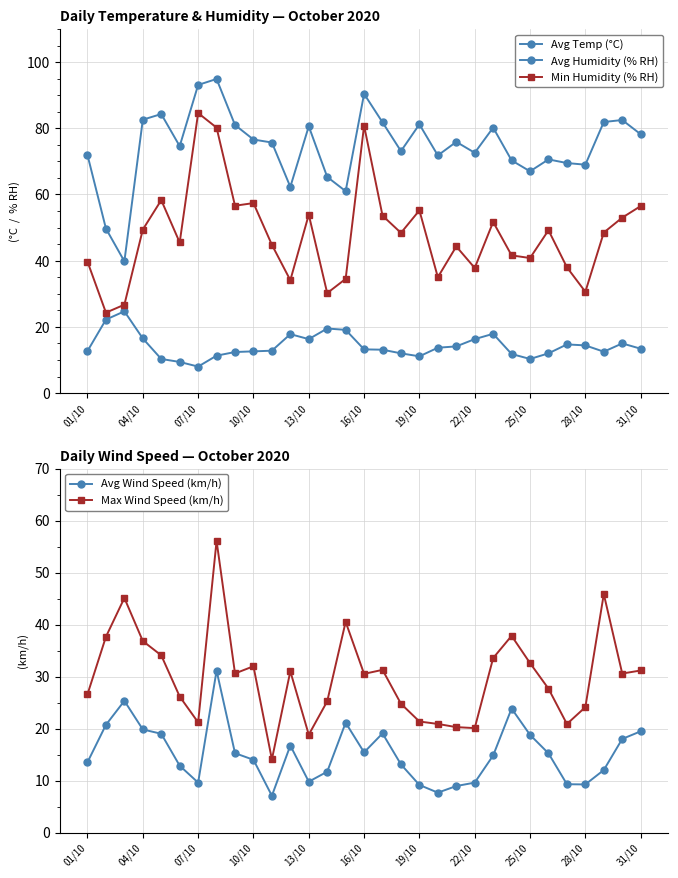

What is the sum of all Avg Humidity (% RH) values?

2309.4